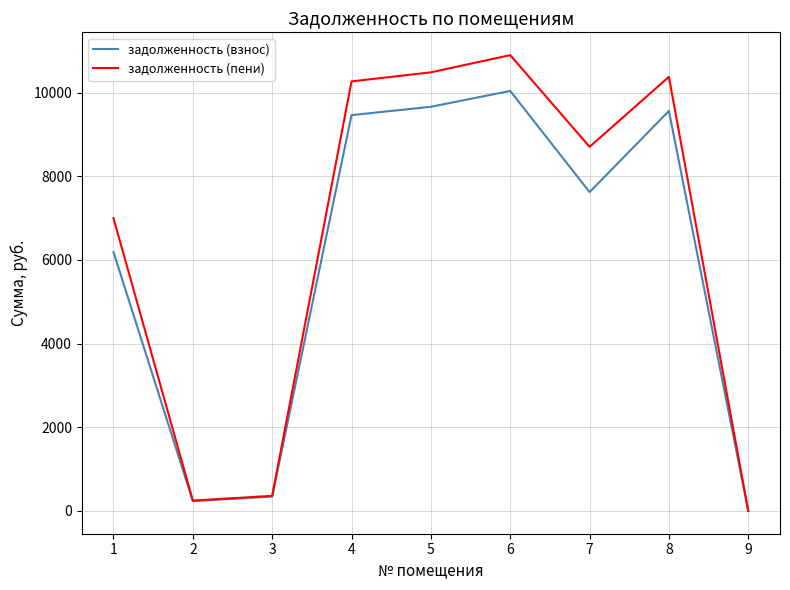

At 6, list the series in order from largest to smallest.

задолженность (пени), задолженность (взнос)